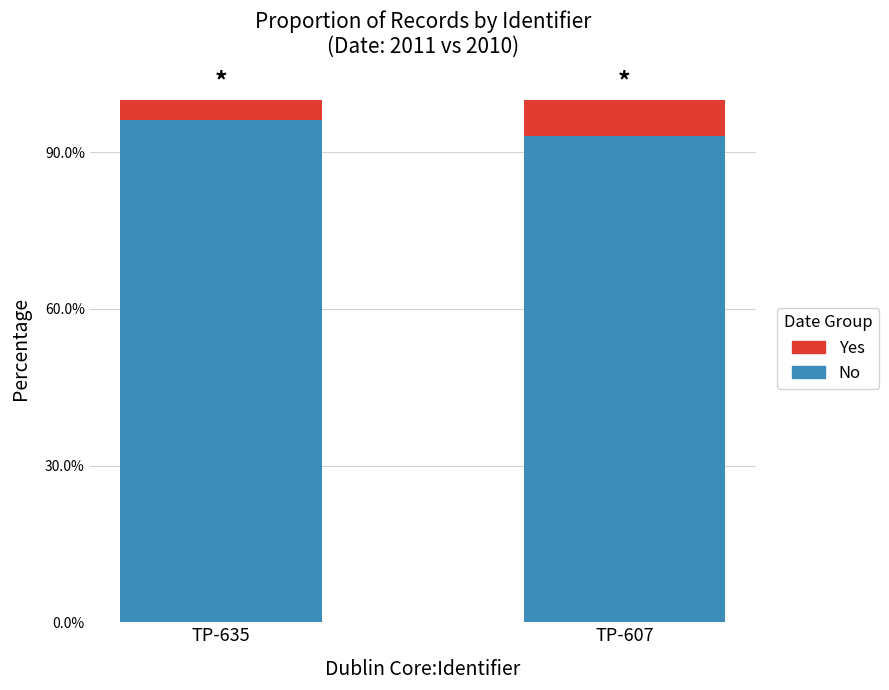

Which series has the widest spread of values?

Yes